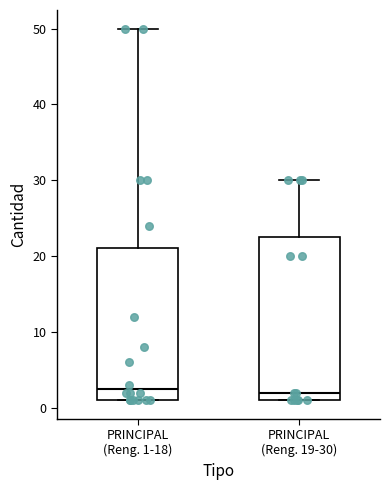

Which box is the tallest, from its lower edge to its upper edge?

PRINCIPAL (Reng. 19-30)